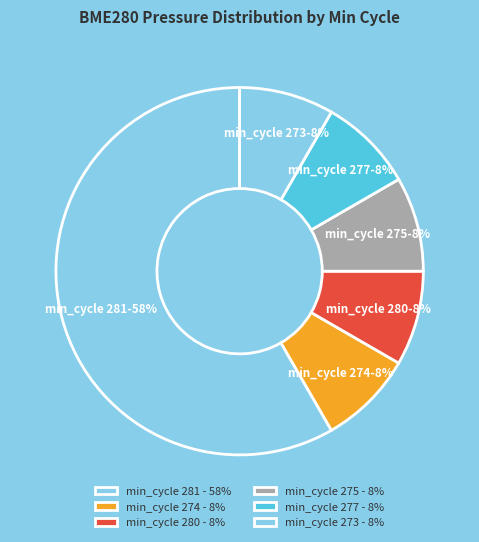

How many slices are in this pie chart?

6